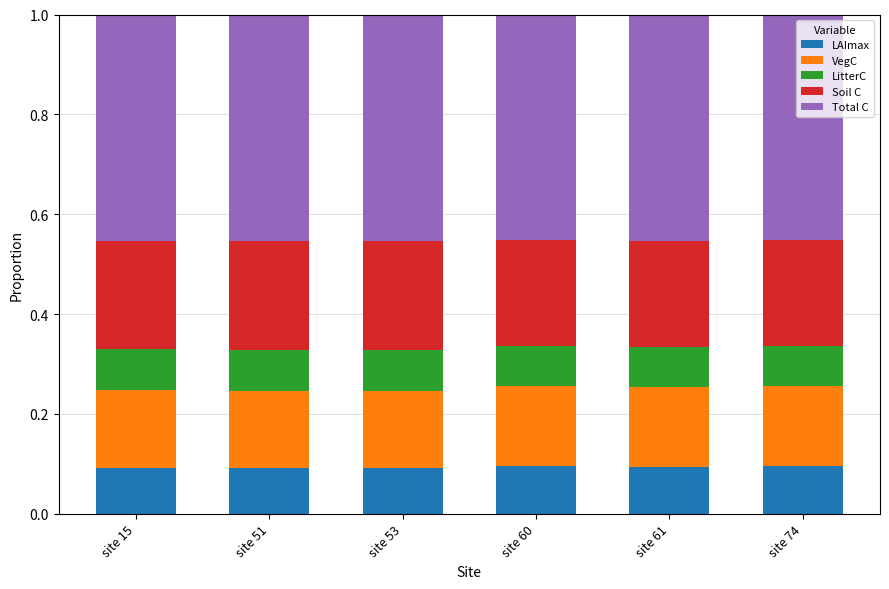

What is the total value across all series at site 60?

1.0